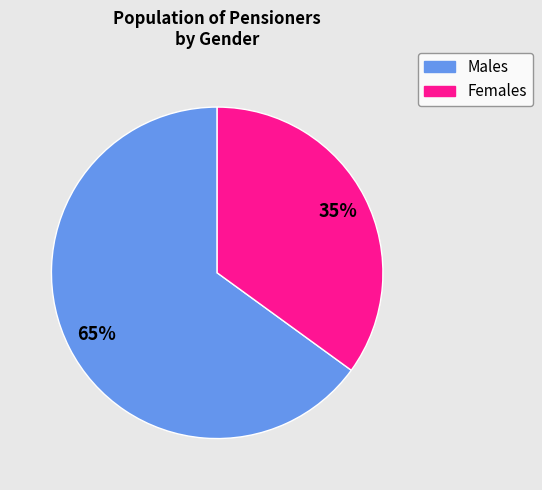

To the nearest percent, what portion does Males represent?

65%